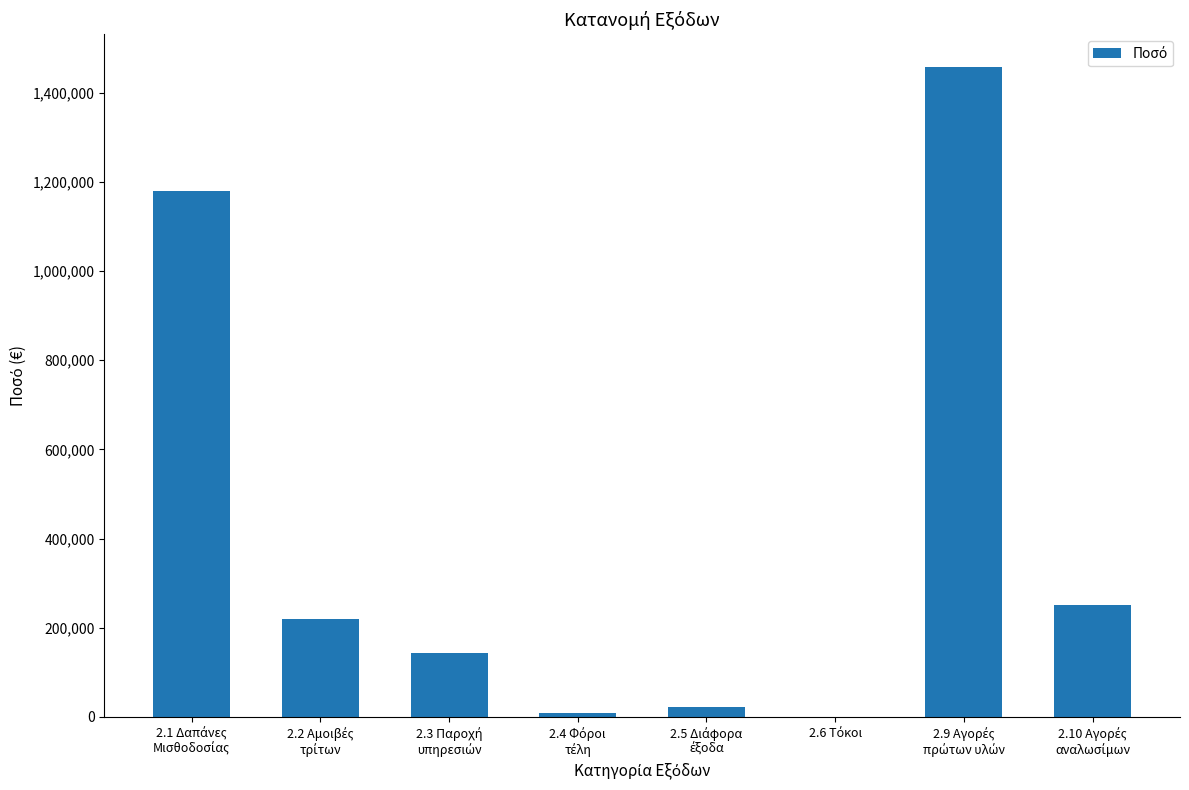

What is the sum of all values?

3283128.1